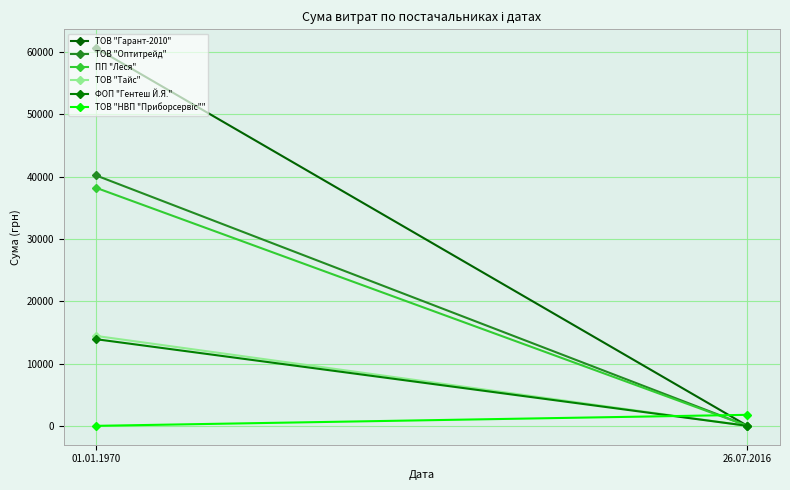

The value of ФОП "Гентеш Й.Я." at 01.01.1970 is 13906.3. True or false?

True